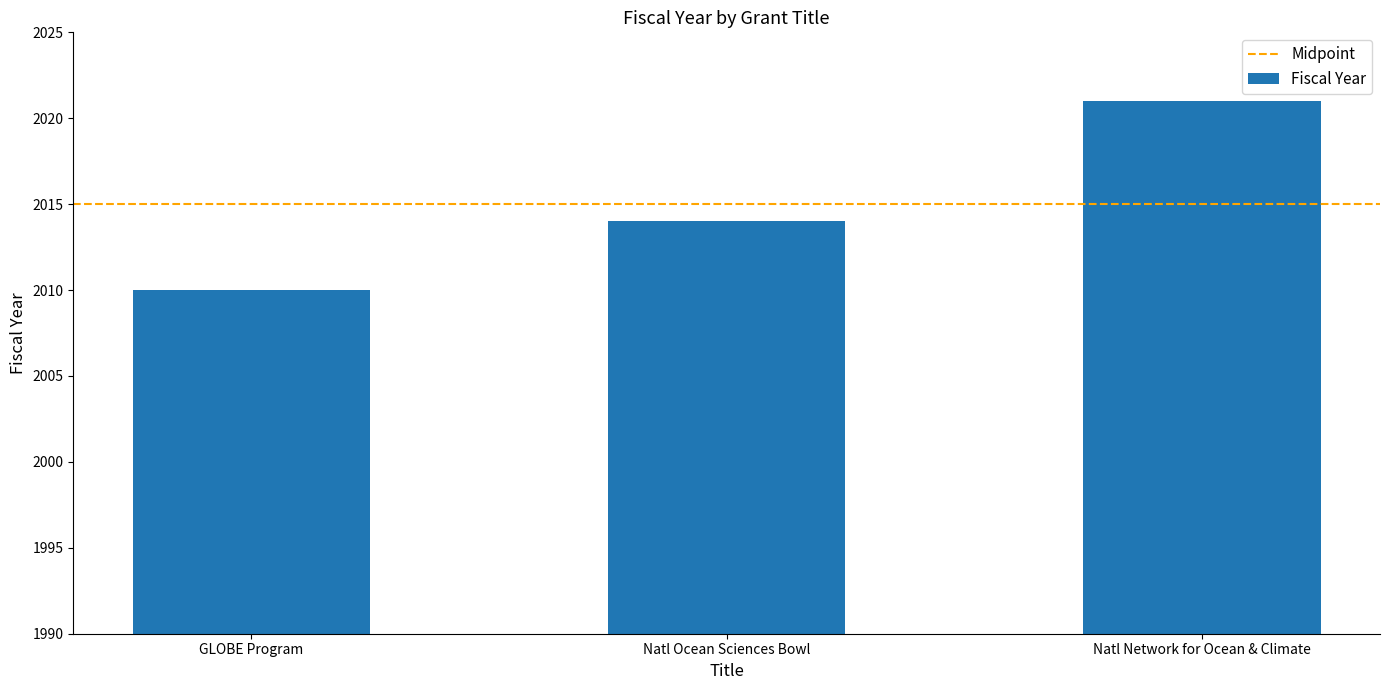

What is the difference between the second highest and minimum values?

4